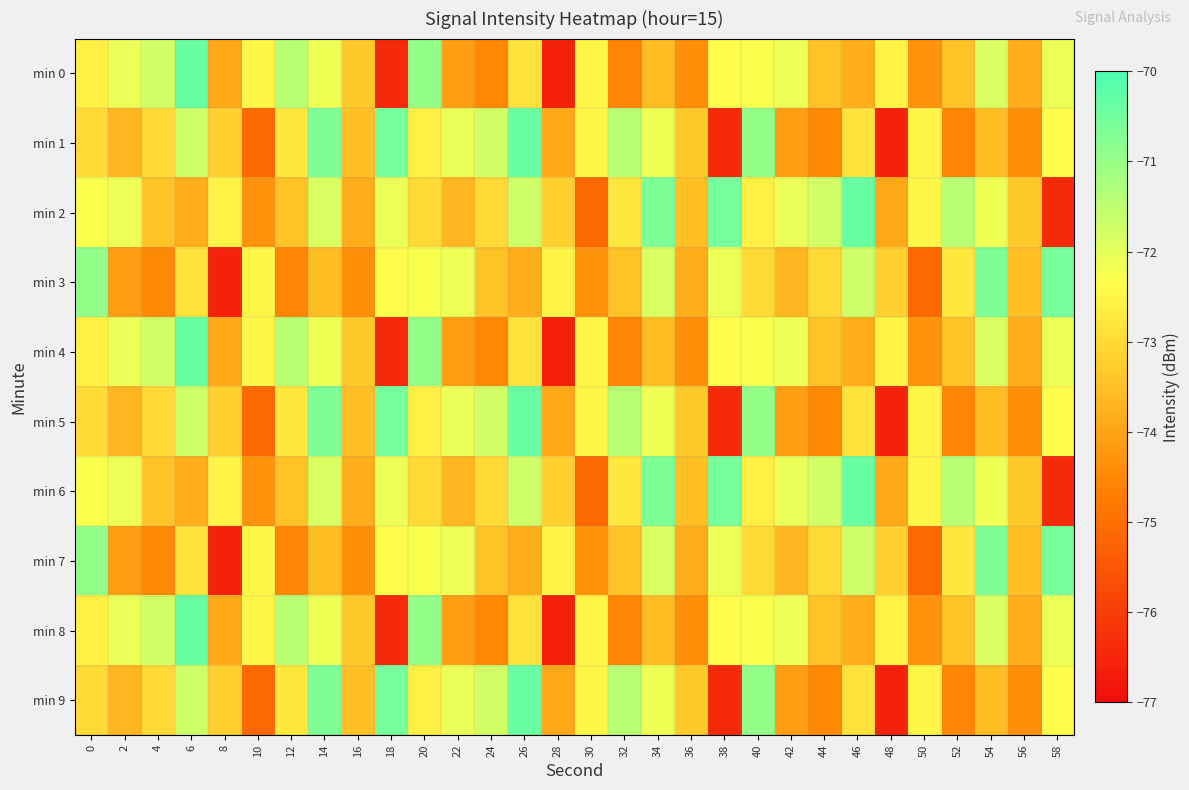

Reading left to right, extract all data points from this chart.

min 0: 0=-72.6	2=-72.1	4=-71.8	6=-70.4	8=-73.9	10=-72.5	12=-71.4	14=-72.2	16=-73.3	18=-76.4	20=-70.9	22=-74.1	24=-74.5	26=-72.9	28=-76.5	30=-72.5	32=-74.5	34=-73.5	36=-74.4	38=-72.4	40=-72.3	42=-72.1	44=-73.4	46=-73.8	48=-72.6	50=-74.3	52=-73.4	54=-71.8	56=-73.8	58=-72.1
min 1: 0=-73.0	2=-73.7	4=-73.0	6=-71.7	8=-73.2	10=-75.1	12=-72.7	14=-70.7	16=-73.5	18=-70.6	20=-72.6	22=-72.1	24=-71.8	26=-70.4	28=-73.9	30=-72.5	32=-71.4	34=-72.2	36=-73.3	38=-76.4	40=-70.9	42=-74.1	44=-74.5	46=-72.9	48=-76.5	50=-72.5	52=-74.5	54=-73.5	56=-74.4	58=-72.4
min 2: 0=-72.3	2=-72.1	4=-73.4	6=-73.8	8=-72.6	10=-74.3	12=-73.4	14=-71.8	16=-73.8	18=-72.1	20=-73.0	22=-73.7	24=-73.0	26=-71.7	28=-73.2	30=-75.1	32=-72.7	34=-70.7	36=-73.5	38=-70.6	40=-72.6	42=-72.1	44=-71.8	46=-70.4	48=-73.9	50=-72.5	52=-71.4	54=-72.2	56=-73.3	58=-76.4
min 3: 0=-70.9	2=-74.1	4=-74.5	6=-72.9	8=-76.5	10=-72.5	12=-74.5	14=-73.5	16=-74.4	18=-72.4	20=-72.3	22=-72.1	24=-73.4	26=-73.8	28=-72.6	30=-74.3	32=-73.4	34=-71.8	36=-73.8	38=-72.1	40=-73.0	42=-73.7	44=-73.0	46=-71.7	48=-73.2	50=-75.1	52=-72.7	54=-70.7	56=-73.5	58=-70.6
min 4: 0=-72.6	2=-72.1	4=-71.8	6=-70.4	8=-73.9	10=-72.5	12=-71.4	14=-72.2	16=-73.3	18=-76.4	20=-70.9	22=-74.1	24=-74.5	26=-72.9	28=-76.5	30=-72.5	32=-74.5	34=-73.5	36=-74.4	38=-72.4	40=-72.3	42=-72.1	44=-73.4	46=-73.8	48=-72.6	50=-74.3	52=-73.4	54=-71.8	56=-73.8	58=-72.1
min 5: 0=-73.0	2=-73.7	4=-73.0	6=-71.7	8=-73.2	10=-75.1	12=-72.7	14=-70.7	16=-73.5	18=-70.6	20=-72.6	22=-72.1	24=-71.8	26=-70.4	28=-73.9	30=-72.5	32=-71.4	34=-72.2	36=-73.3	38=-76.4	40=-70.9	42=-74.1	44=-74.5	46=-72.9	48=-76.5	50=-72.5	52=-74.5	54=-73.5	56=-74.4	58=-72.4
min 6: 0=-72.3	2=-72.1	4=-73.4	6=-73.8	8=-72.6	10=-74.3	12=-73.4	14=-71.8	16=-73.8	18=-72.1	20=-73.0	22=-73.7	24=-73.0	26=-71.7	28=-73.2	30=-75.1	32=-72.7	34=-70.7	36=-73.5	38=-70.6	40=-72.6	42=-72.1	44=-71.8	46=-70.4	48=-73.9	50=-72.5	52=-71.4	54=-72.2	56=-73.3	58=-76.4
min 7: 0=-70.9	2=-74.1	4=-74.5	6=-72.9	8=-76.5	10=-72.5	12=-74.5	14=-73.5	16=-74.4	18=-72.4	20=-72.3	22=-72.1	24=-73.4	26=-73.8	28=-72.6	30=-74.3	32=-73.4	34=-71.8	36=-73.8	38=-72.1	40=-73.0	42=-73.7	44=-73.0	46=-71.7	48=-73.2	50=-75.1	52=-72.7	54=-70.7	56=-73.5	58=-70.6
min 8: 0=-72.6	2=-72.1	4=-71.8	6=-70.4	8=-73.9	10=-72.5	12=-71.4	14=-72.2	16=-73.3	18=-76.4	20=-70.9	22=-74.1	24=-74.5	26=-72.9	28=-76.5	30=-72.5	32=-74.5	34=-73.5	36=-74.4	38=-72.4	40=-72.3	42=-72.1	44=-73.4	46=-73.8	48=-72.6	50=-74.3	52=-73.4	54=-71.8	56=-73.8	58=-72.1
min 9: 0=-73.0	2=-73.7	4=-73.0	6=-71.7	8=-73.2	10=-75.1	12=-72.7	14=-70.7	16=-73.5	18=-70.6	20=-72.6	22=-72.1	24=-71.8	26=-70.4	28=-73.9	30=-72.5	32=-71.4	34=-72.2	36=-73.3	38=-76.4	40=-70.9	42=-74.1	44=-74.5	46=-72.9	48=-76.5	50=-72.5	52=-74.5	54=-73.5	56=-74.4	58=-72.4